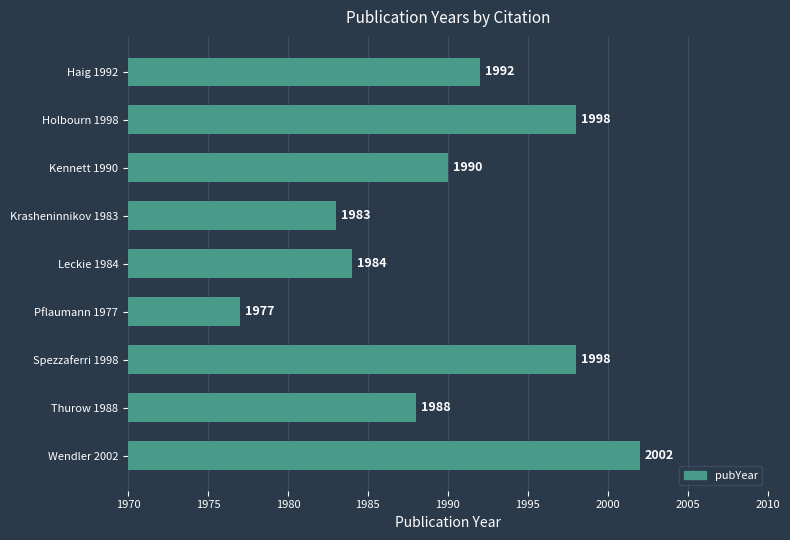

Is it true that the value at Thurow 1988 is 2763?

False